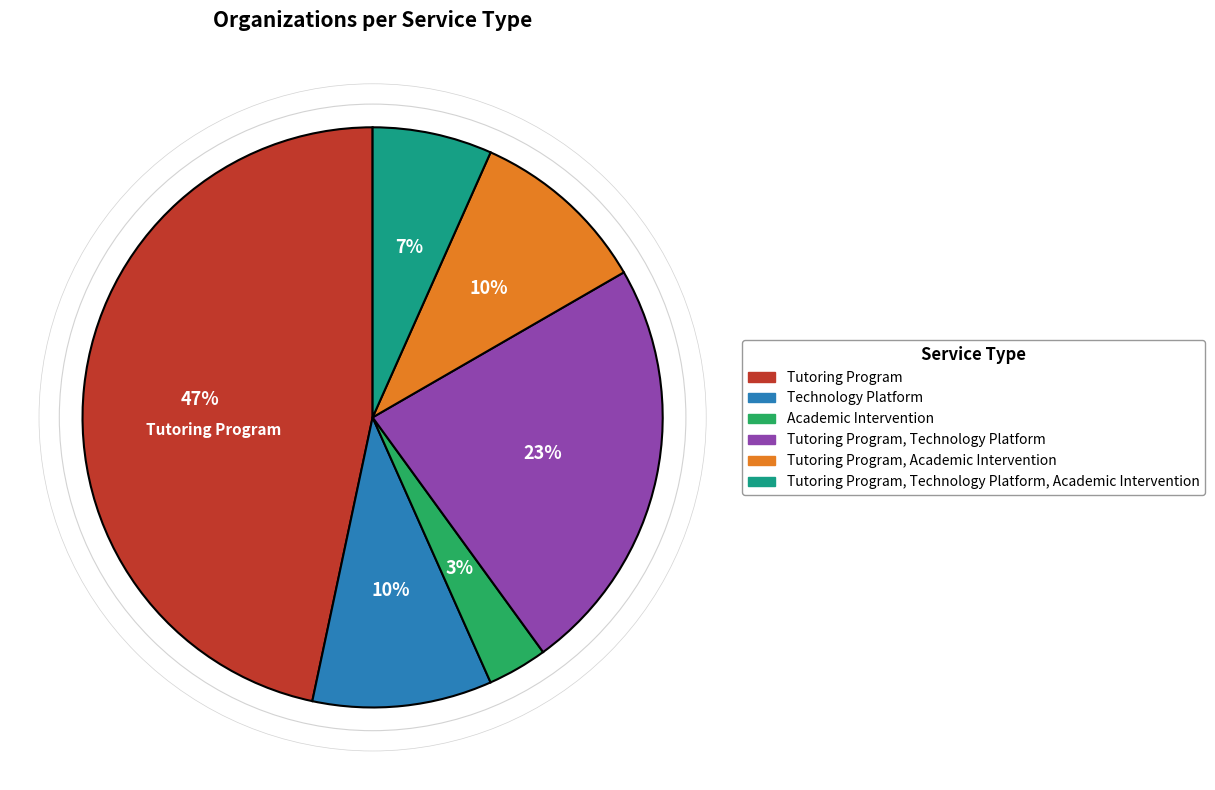

To the nearest percent, what is the average slice percentage?

17%